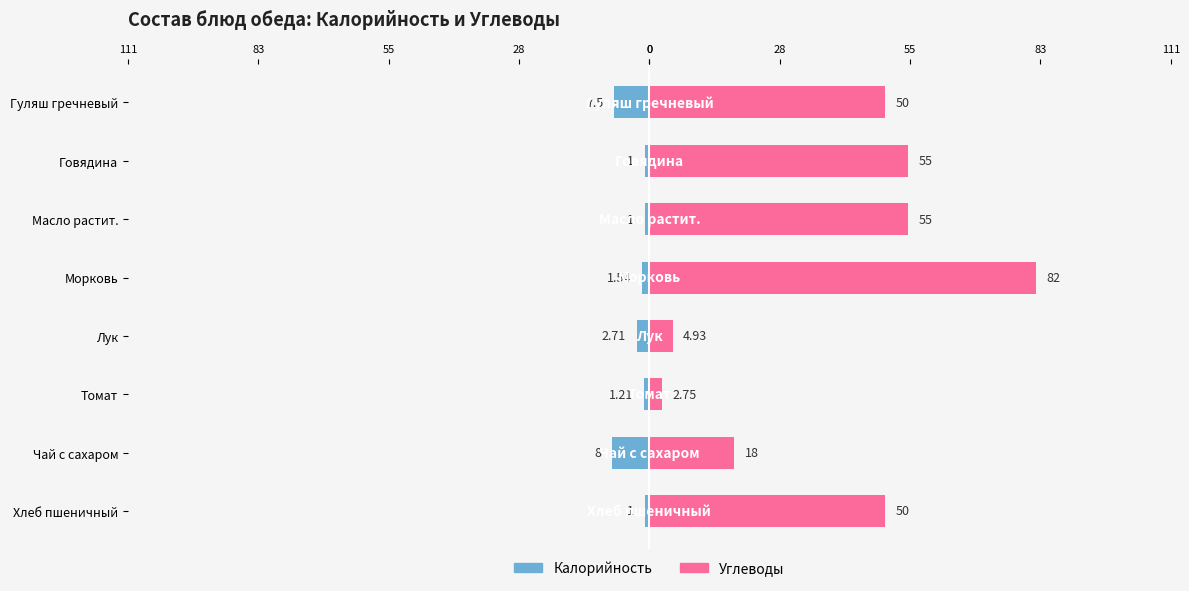

What is the highest value of the Углеводы series?

82.0